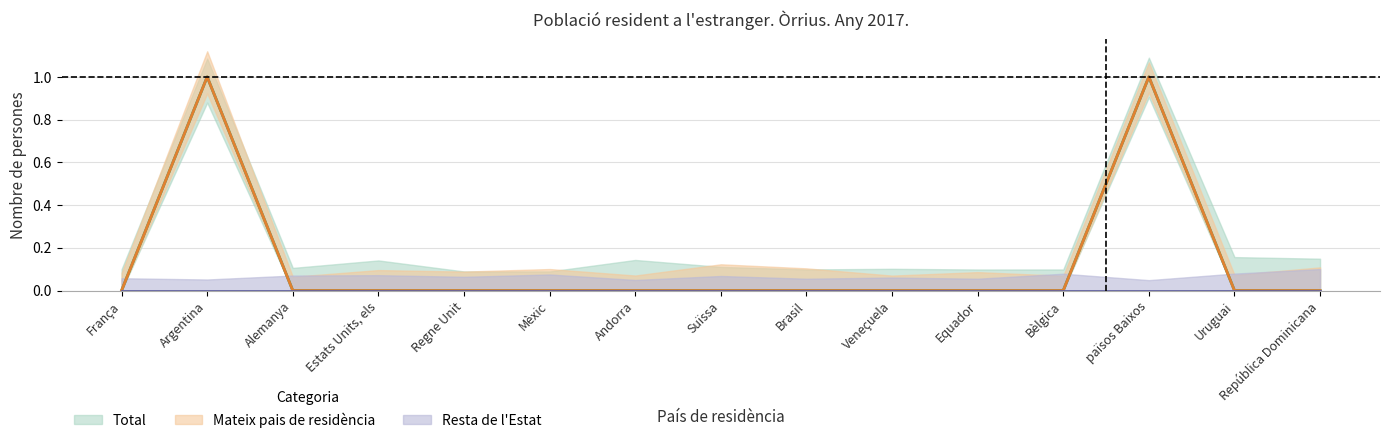

At which label is Mateix pais de residència closest to 0?

França